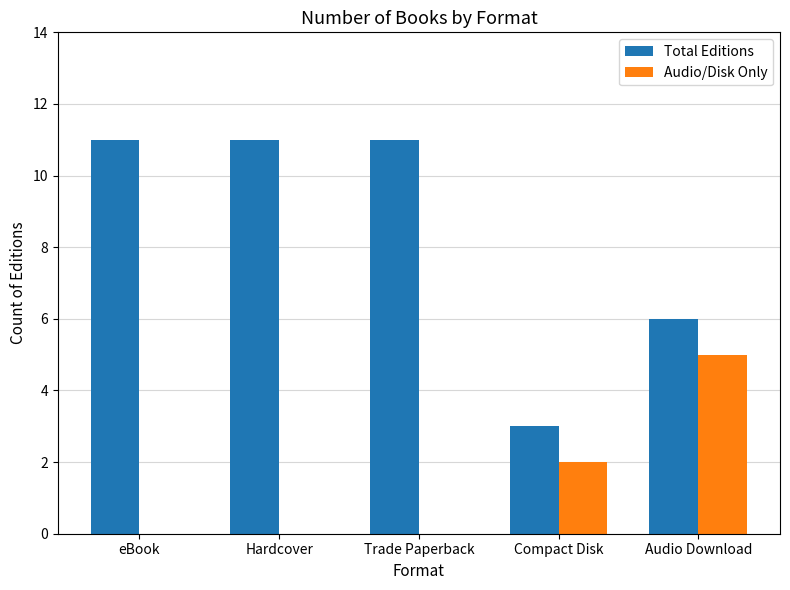

Between eBook and Compact Disk, which series saw the biggest shift?

Total Editions